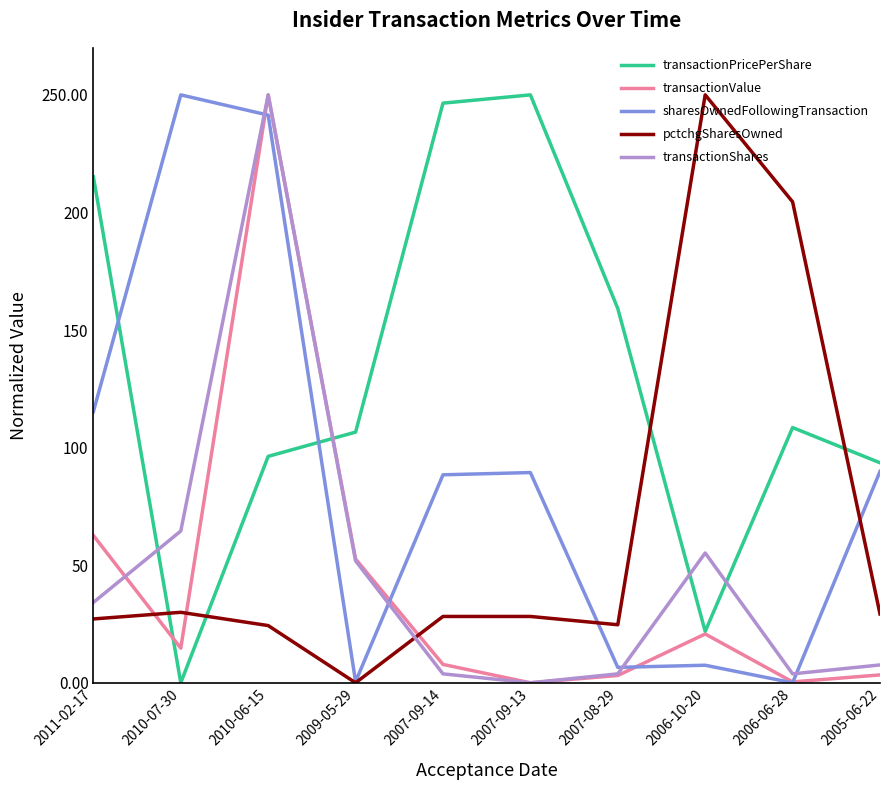

What is the highest value of the transactionPricePerShare series?

250.0